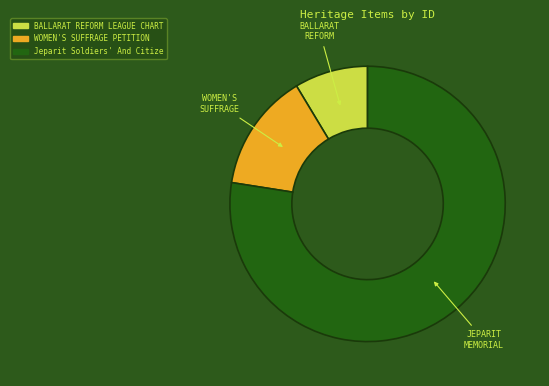

Does any single category account for the majority?

Yes